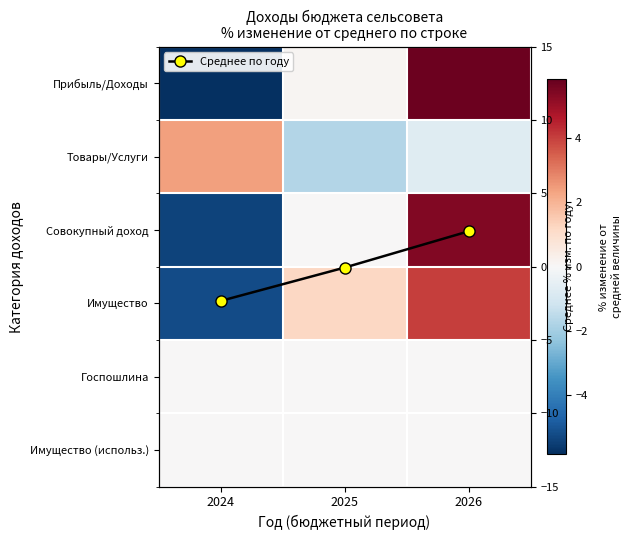

The Имущество (использ.) series shows 0.0 at 2025. True or false?

True